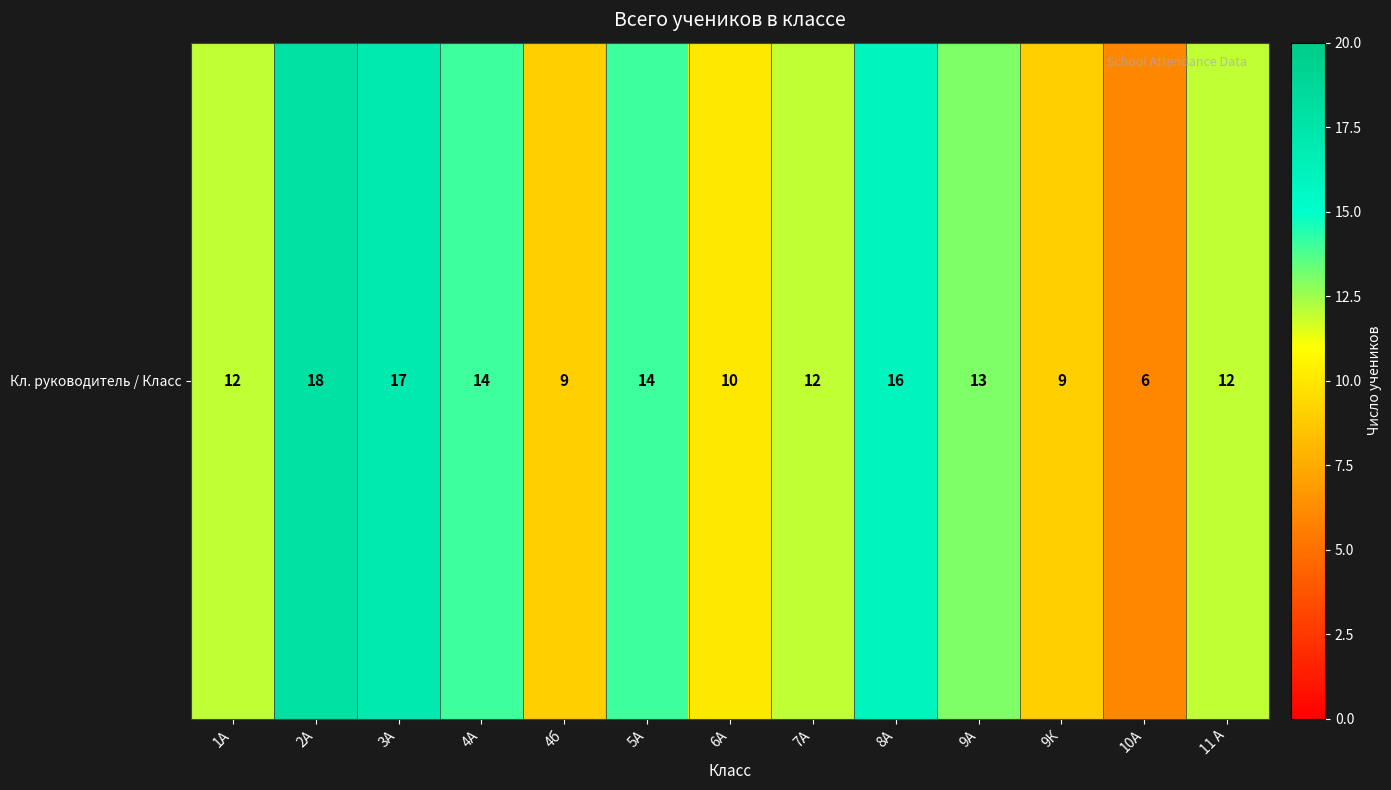

List the labels in order of value, smallest first.

10А, 4б, 9К, 6А, 1А, 7А, 11 А, 9А, 4А, 5А, 8А, 3А, 2А